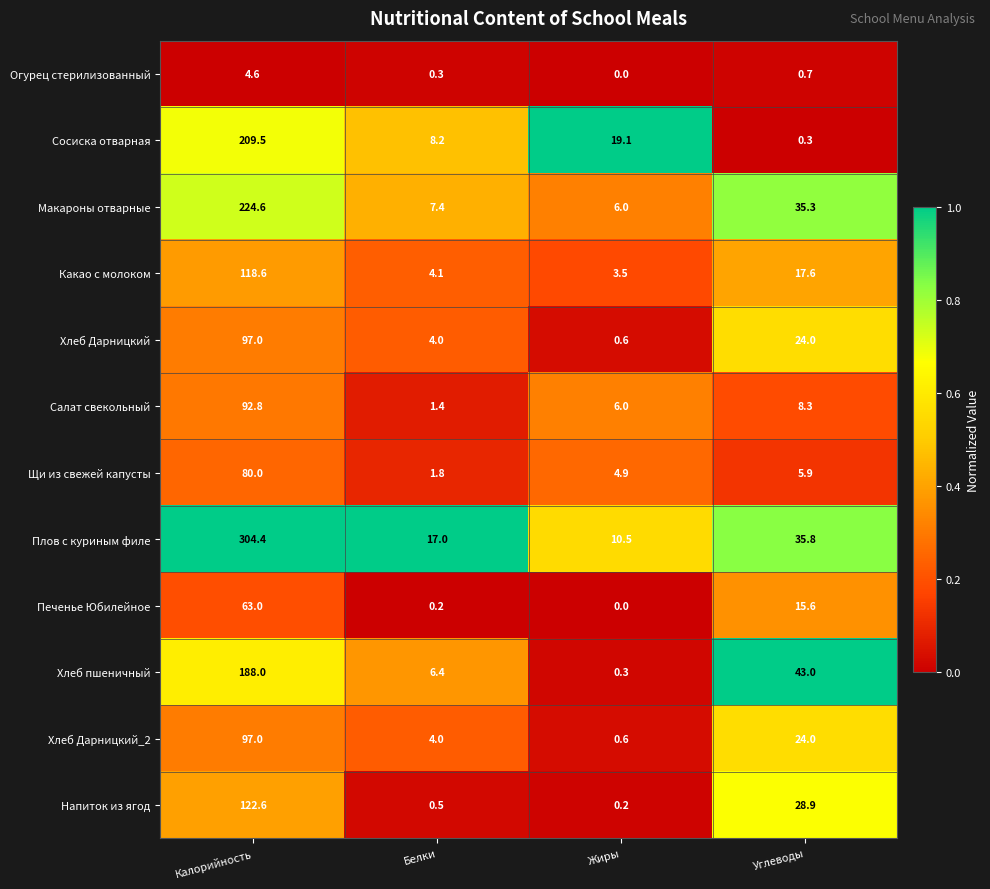

Where is Печенье Юбилейное nearest to the value 31?

Углеводы